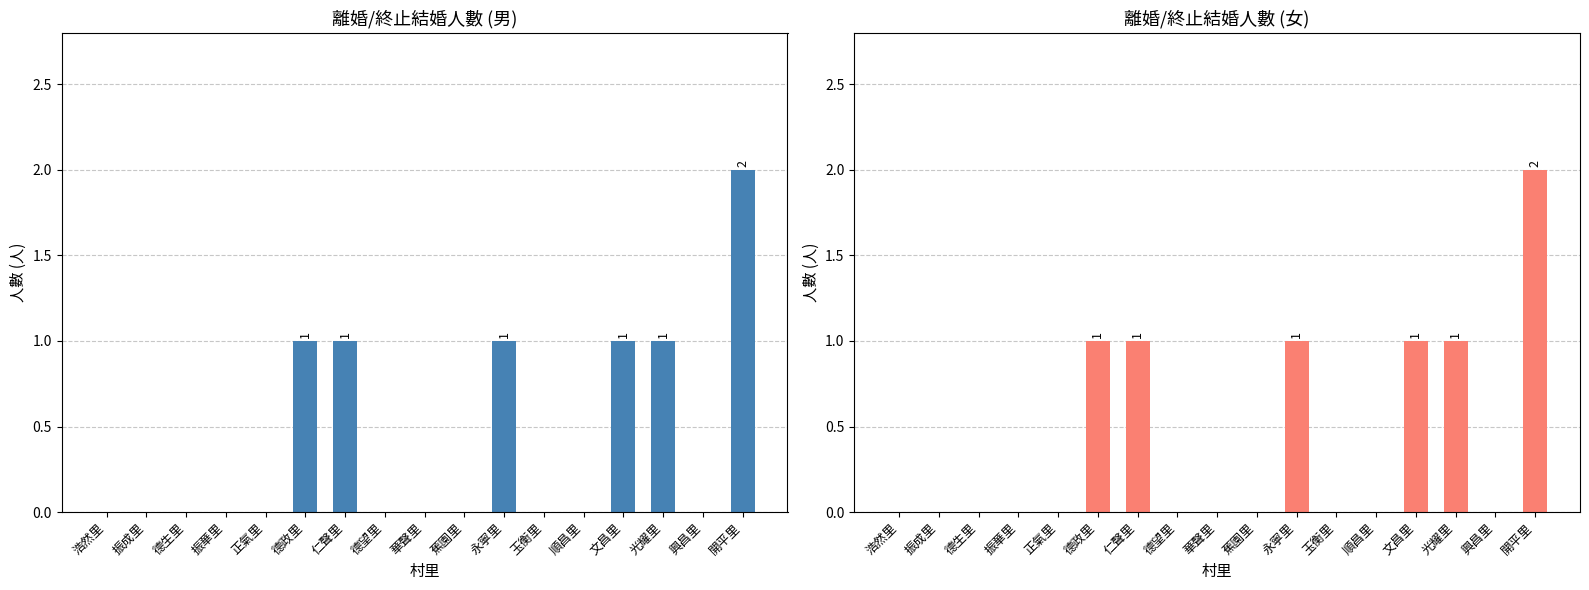

How many groups of bars are there?

17